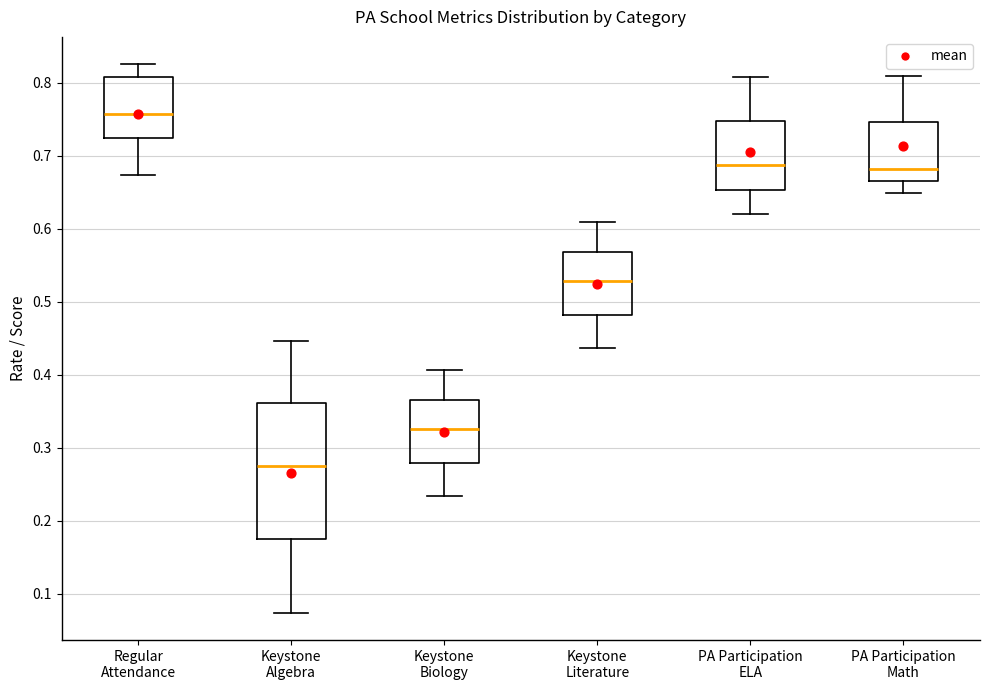

Reading left to right, transcribe this box plot: for each box, give where its median line is, the range the box spans, and where its two whiskers end, as read against the y-axis. The values are not printed on the chart, so give them approximately, as read against the axis.

Regular Attendance: median 0.76, box 0.72 to 0.81, whiskers 0.67 to 0.83
Keystone Algebra: median 0.28, box 0.17 to 0.36, whiskers 0.07 to 0.45
Keystone Biology: median 0.33, box 0.28 to 0.37, whiskers 0.23 to 0.41
Keystone Literature: median 0.53, box 0.48 to 0.57, whiskers 0.44 to 0.61
PA Participation ELA: median 0.69, box 0.65 to 0.75, whiskers 0.62 to 0.81
PA Participation Math: median 0.68, box 0.67 to 0.75, whiskers 0.65 to 0.81